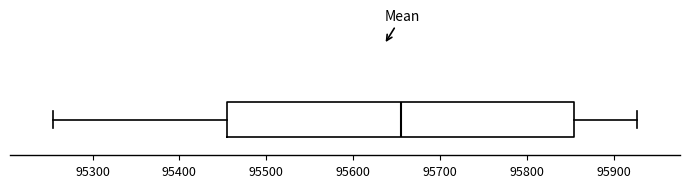

Read this box plot against the x-axis: the position of the median line, the range covered by the box, and the ends of both whiskers. The values are not printed on the chart, so give them approximately, as read against the axis.

median 95660, box 95460 to 95860, whiskers 95260 to 95930